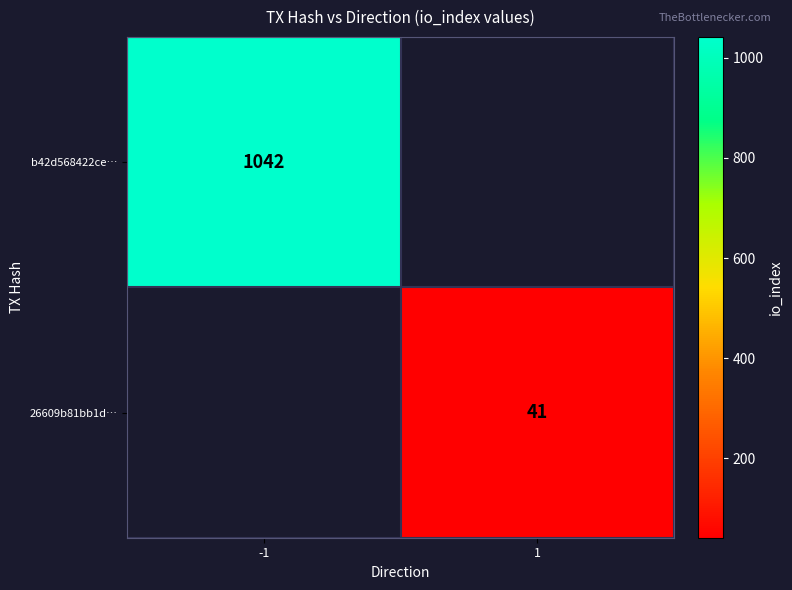

What is the smallest value displayed?

41.0